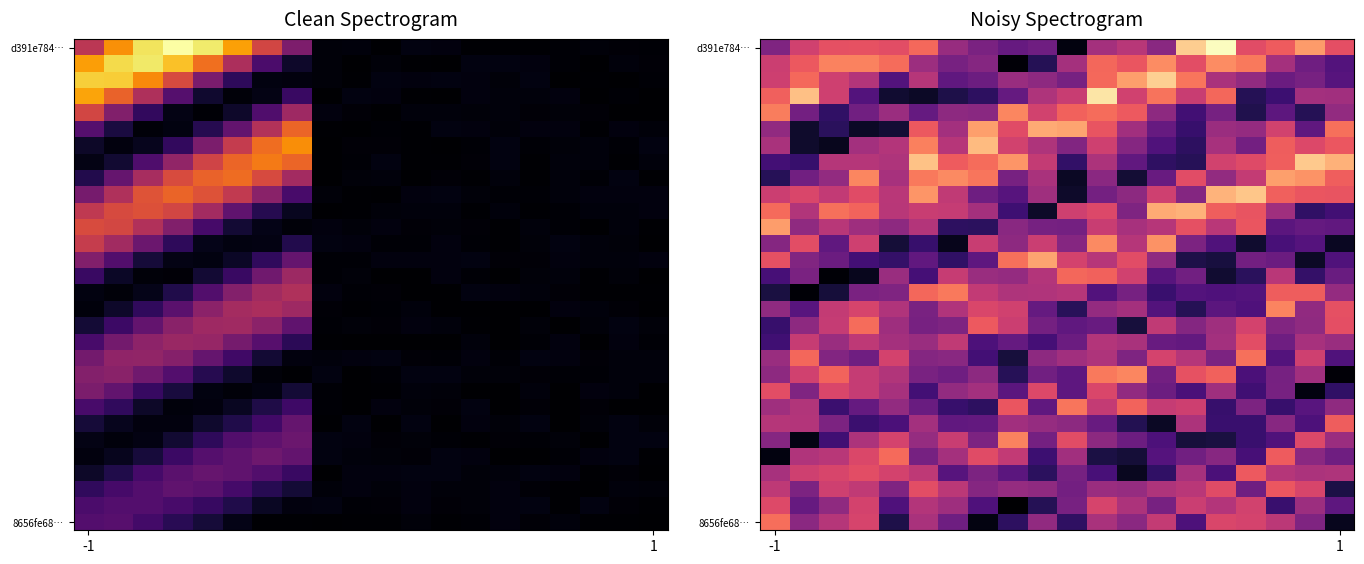

Count the number of data series in this chart.

30